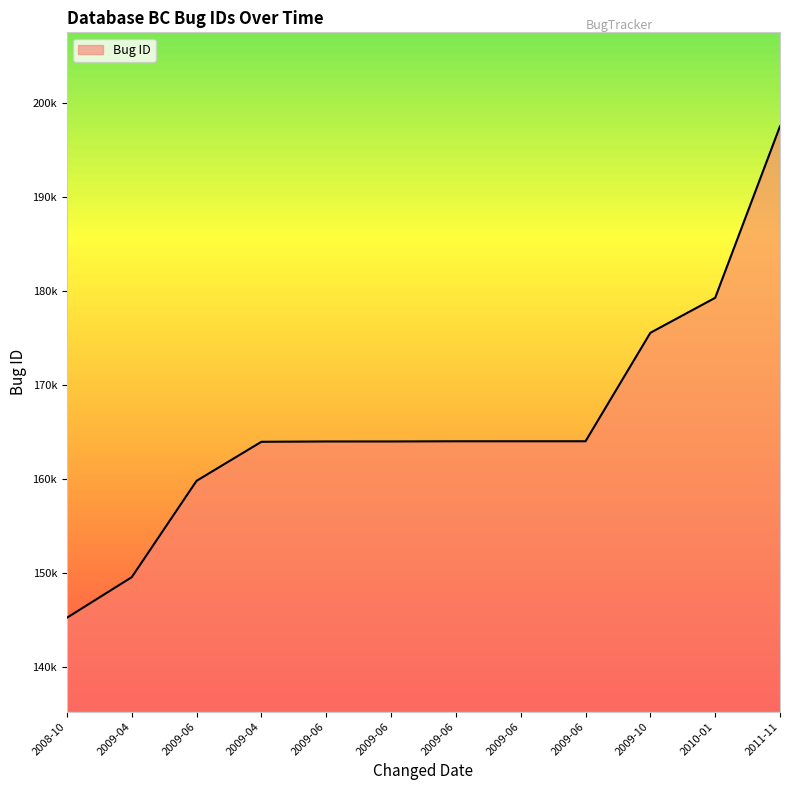

Rank the categories by value from lowest to highest.

2008-10, 2009-04, 2009-06, 2009-04, 2009-06, 2009-06, 2009-06, 2009-06, 2009-06, 2009-10, 2010-01, 2011-11